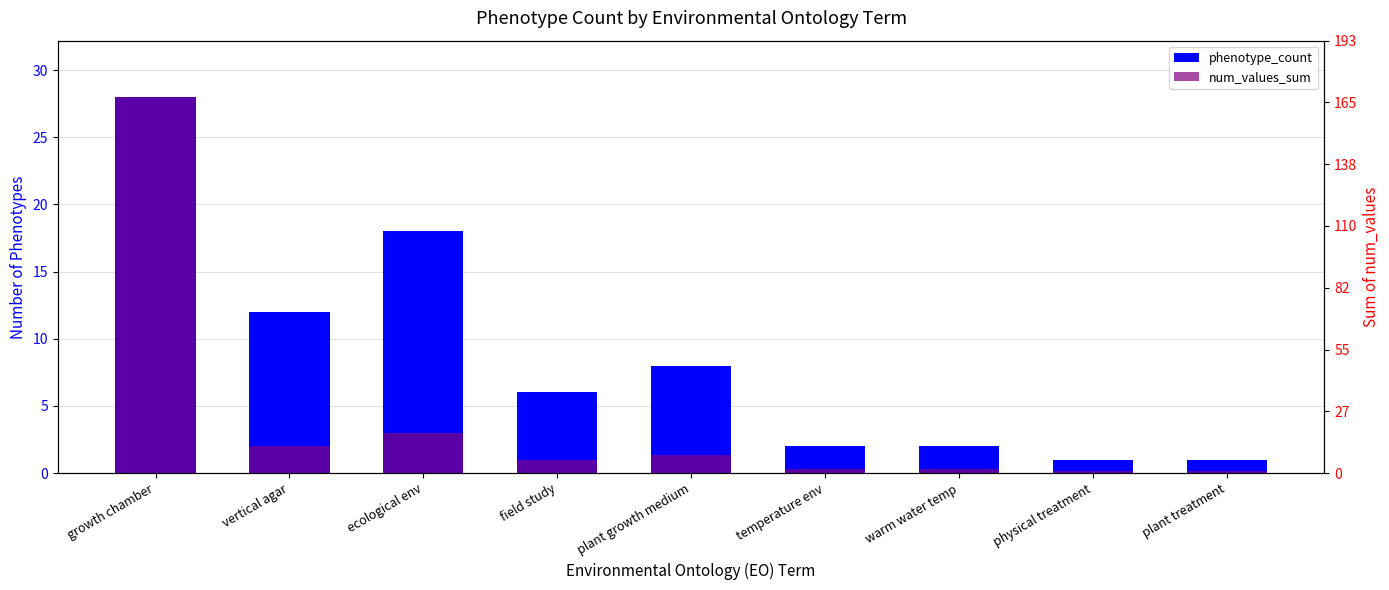

Which category has the highest value across all series?

growth chamber